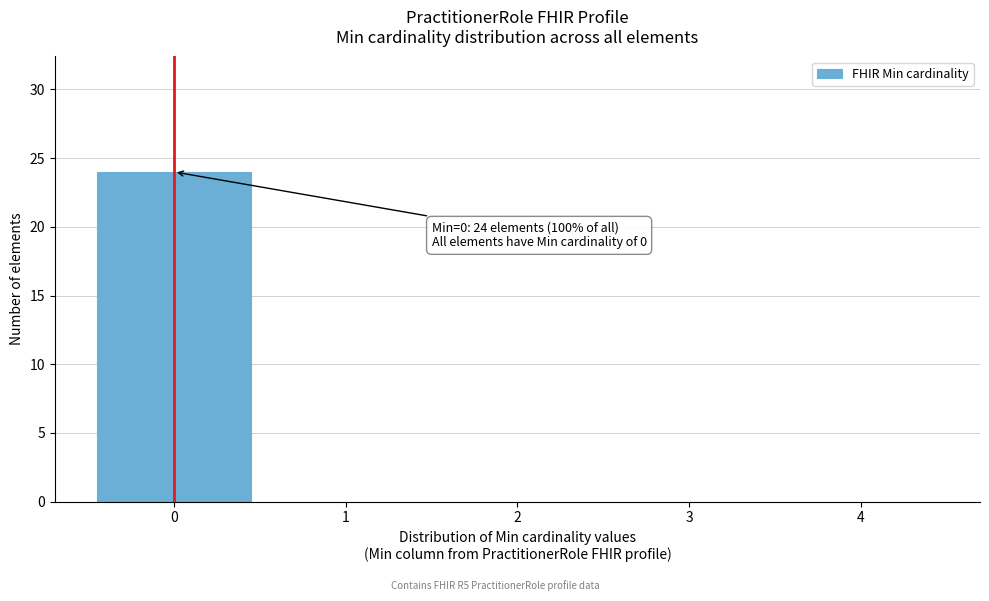

Over which range of the x-axis is the bar tallest?

-0.5 to 0.5